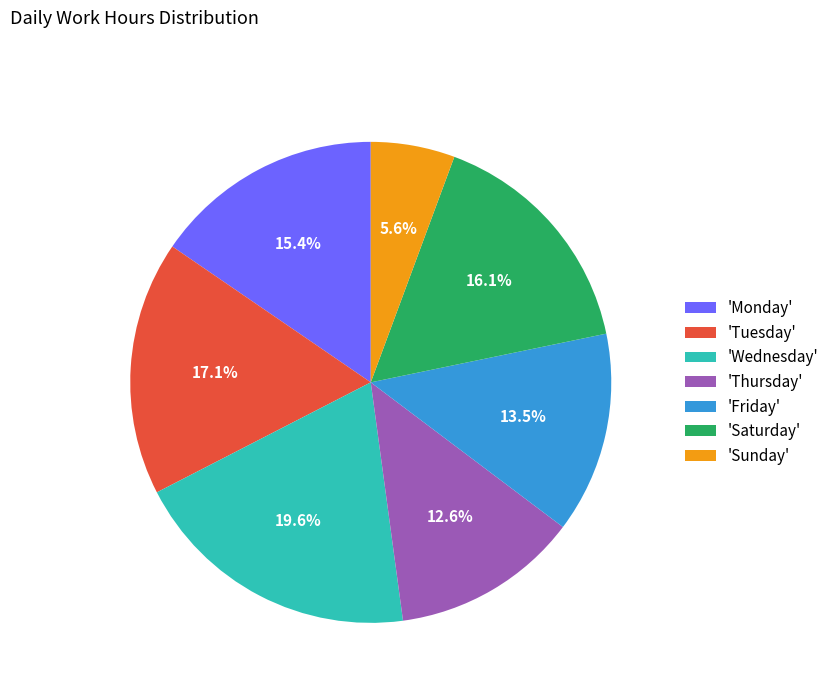

Which slice is the largest?

'Wednesday'